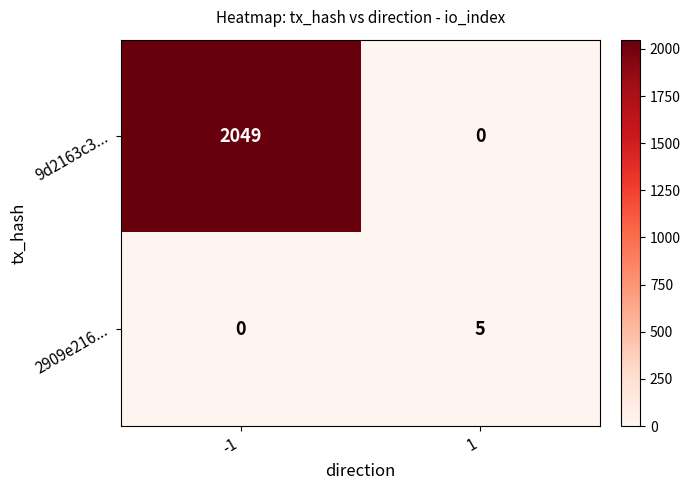

Reading left to right, extract all data points from this chart.

9d2163c3...: -1=2049	1=0
2909e216...: -1=0	1=5